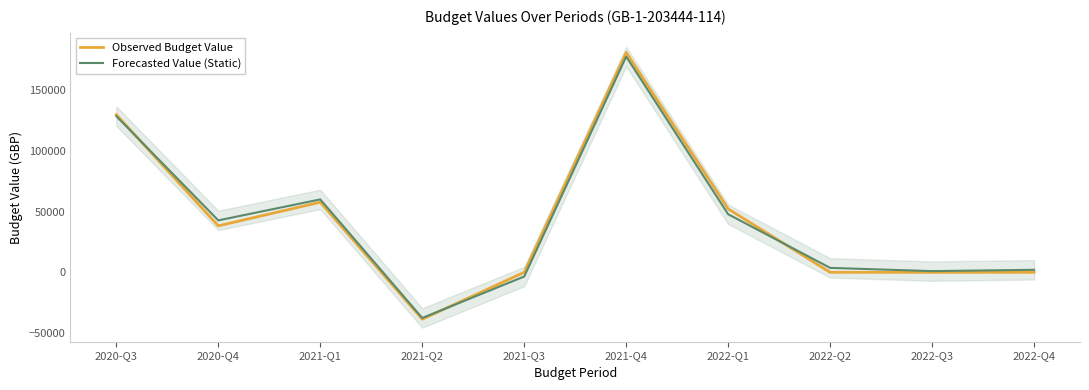

Which series has the widest spread of values?

Observed Budget Value